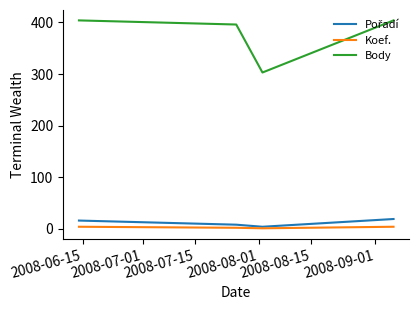

Which series has the widest spread of values?

Body